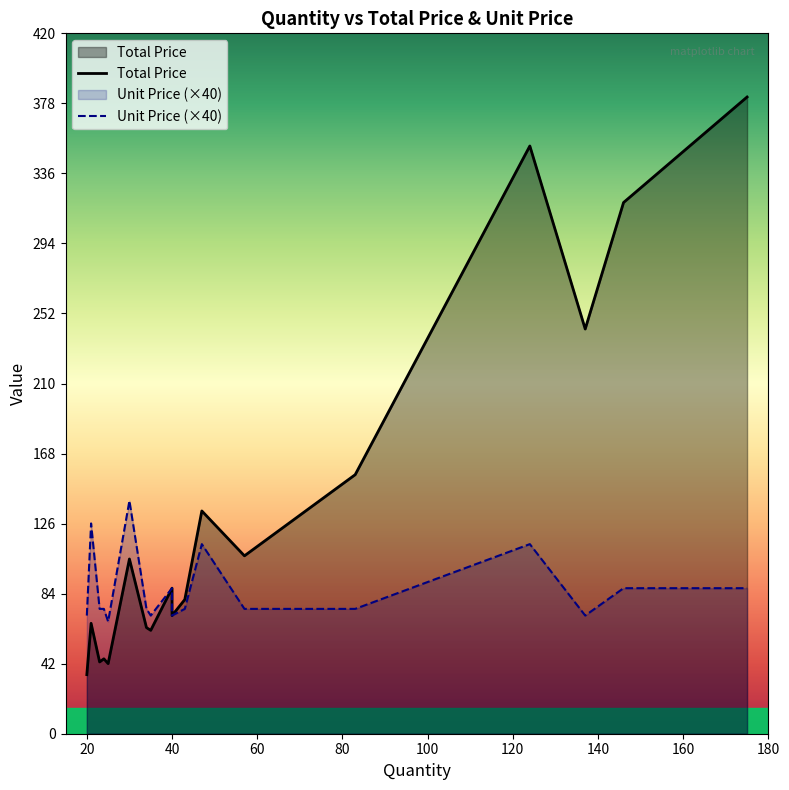

Does the chart have visible grid lines?

No